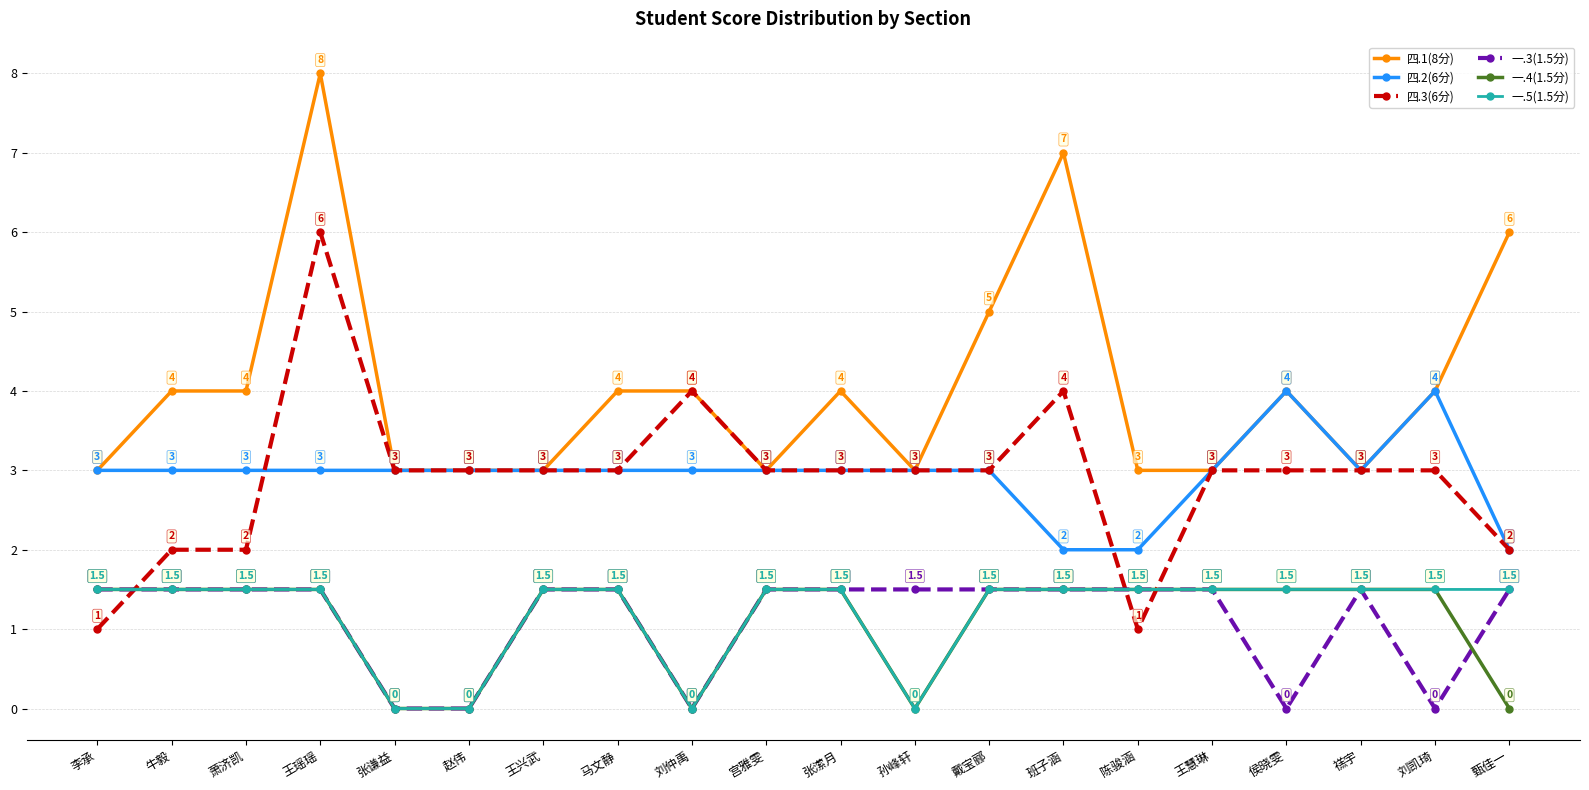

Which series has the largest total across all categories?

四.1(8分)